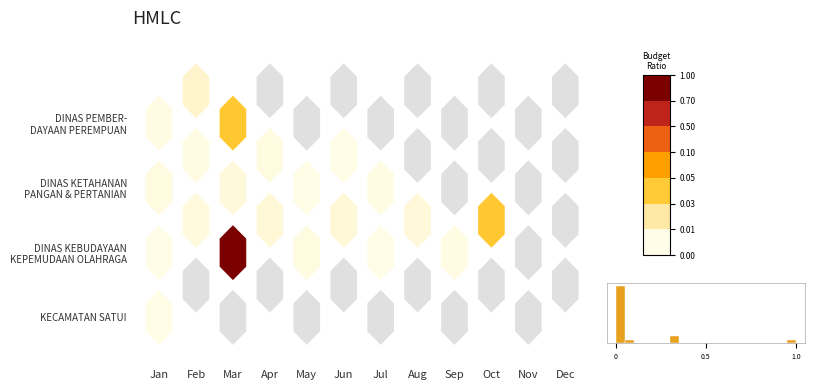

How many series are shown in this chart?

4